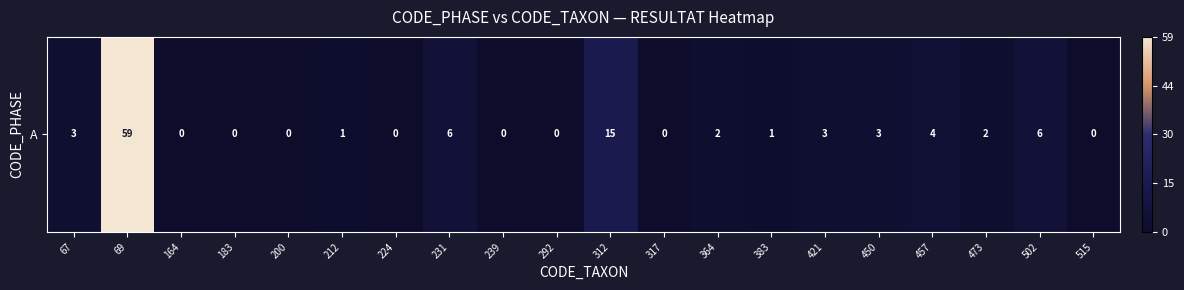

Rank the categories by value from highest to lowest.

69, 312, 231, 502, 457, 67, 421, 450, 364, 473, 212, 383, 164, 183, 200, 224, 239, 292, 317, 515